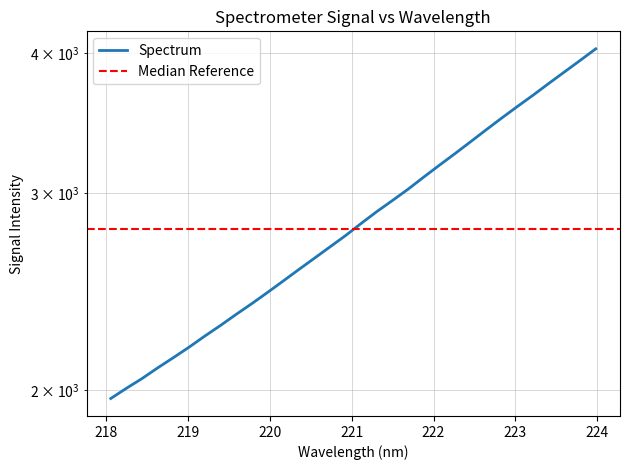

Is this an area chart (filled region under the line)?

No